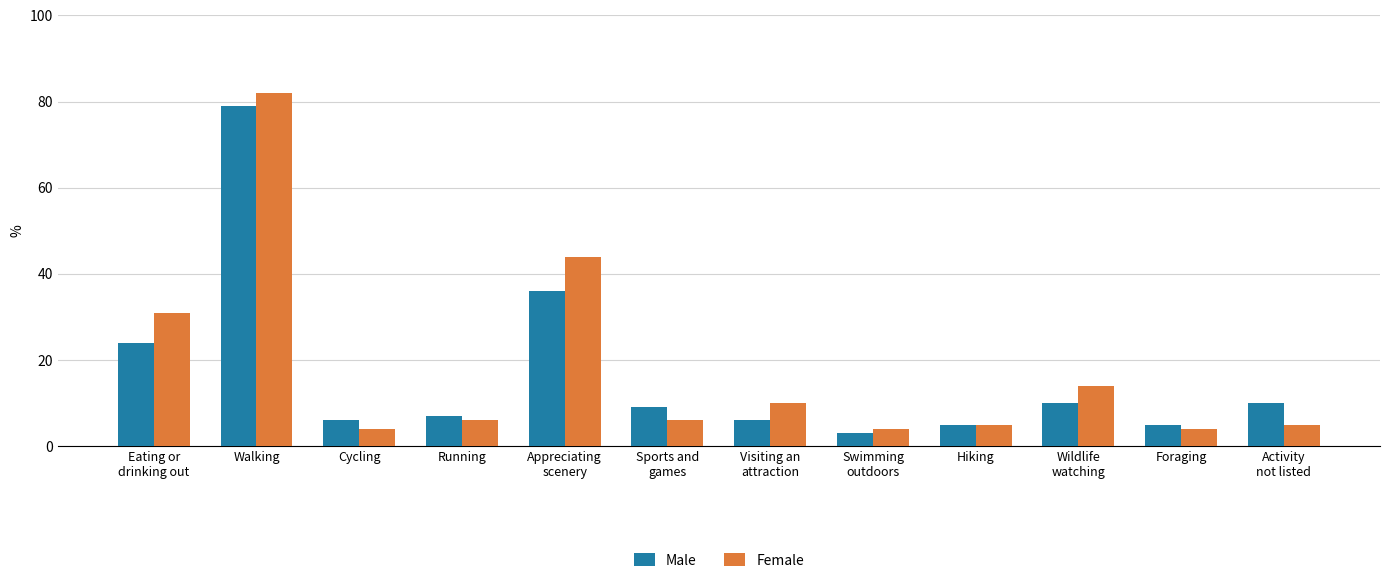

What is the approximate value of Female at Foraging?

4